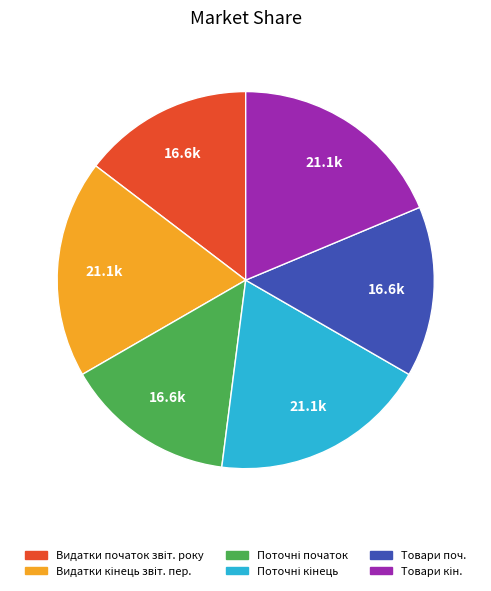

Is there a majority slice in this chart?

No